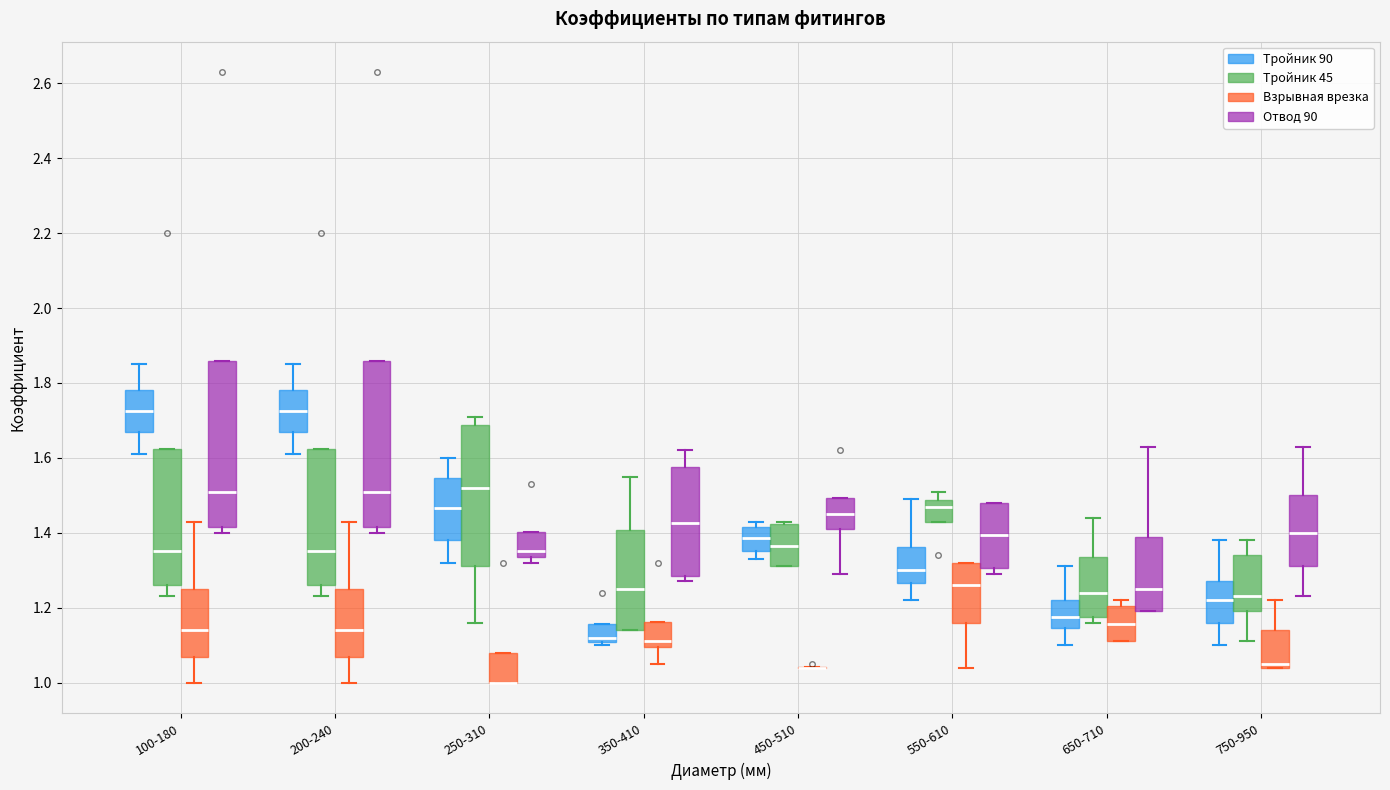

Reading left to right, read every box against the y-axis: the position of its median line, the range the box covers, and the ends of its whiskers. The values are not printed on the chart, so give them approximately, as read against the axis.

100-180 (Тройник 90): median 1.72, box 1.68 to 1.78, whiskers 1.62 to 1.86
100-180 (Тройник 45): median 1.36, box 1.26 to 1.62, whiskers 1.24 to 1.62
100-180 (Взрывная врезка): median 1.14, box 1.06 to 1.26, whiskers 1.00 to 1.44
100-180 (Отвод 90): median 1.52, box 1.42 to 1.86, whiskers 1.40 to 1.86
200-240 (Тройник 90): median 1.72, box 1.68 to 1.78, whiskers 1.62 to 1.86
200-240 (Тройник 45): median 1.36, box 1.26 to 1.62, whiskers 1.24 to 1.62
200-240 (Взрывная врезка): median 1.14, box 1.06 to 1.26, whiskers 1.00 to 1.44
200-240 (Отвод 90): median 1.52, box 1.42 to 1.86, whiskers 1.40 to 1.86
250-310 (Тройник 90): median 1.46, box 1.38 to 1.54, whiskers 1.32 to 1.60
250-310 (Тройник 45): median 1.52, box 1.32 to 1.68, whiskers 1.16 to 1.72
250-310 (Взрывная врезка): median 1.00 (drawn on the box's lower edge), box 1.00 to 1.08, whiskers 1.00 to 1.08
250-310 (Отвод 90): median 1.36, box 1.34 to 1.40, whiskers 1.32 to 1.40
350-410 (Тройник 90): median 1.12, box 1.10 to 1.16, whiskers 1.10 (just below the box's lower edge) to 1.16
350-410 (Тройник 45): median 1.26, box 1.14 to 1.40, whiskers 1.14 to 1.56
350-410 (Взрывная врезка): median 1.12, box 1.10 to 1.16, whiskers 1.06 to 1.16
350-410 (Отвод 90): median 1.42, box 1.28 to 1.58, whiskers 1.28 (just below the box's lower edge) to 1.62
450-510 (Тройник 90): median 1.38, box 1.36 to 1.42, whiskers 1.34 to 1.44
450-510 (Тройник 45): median 1.36, box 1.32 to 1.42, whiskers 1.32 to 1.44
450-510 (Взрывная врезка): box collapsed to a line at 1.04, whiskers 1.04 to 1.04
450-510 (Отвод 90): median 1.46, box 1.42 to 1.50, whiskers 1.30 to 1.50
550-610 (Тройник 90): median 1.30, box 1.26 to 1.36, whiskers 1.22 to 1.50
550-610 (Тройник 45): median 1.48 (just below the box's upper edge), box 1.44 to 1.48, whiskers 1.44 to 1.52
550-610 (Взрывная врезка): median 1.26, box 1.16 to 1.32, whiskers 1.04 to 1.32
550-610 (Отвод 90): median 1.40, box 1.30 to 1.48, whiskers 1.30 (just below the box's lower edge) to 1.48
650-710 (Тройник 90): median 1.18, box 1.14 to 1.22, whiskers 1.10 to 1.32
650-710 (Тройник 45): median 1.24, box 1.18 to 1.34, whiskers 1.16 to 1.44
650-710 (Взрывная врезка): median 1.16, box 1.12 to 1.20, whiskers 1.12 to 1.22
650-710 (Отвод 90): median 1.26, box 1.20 to 1.40, whiskers 1.20 to 1.64
750-950 (Тройник 90): median 1.22, box 1.16 to 1.28, whiskers 1.10 to 1.38
750-950 (Тройник 45): median 1.24, box 1.20 to 1.34, whiskers 1.12 to 1.38
750-950 (Взрывная врезка): median 1.06, box 1.04 to 1.14, whiskers 1.04 to 1.22
750-950 (Отвод 90): median 1.40, box 1.32 to 1.50, whiskers 1.24 to 1.64